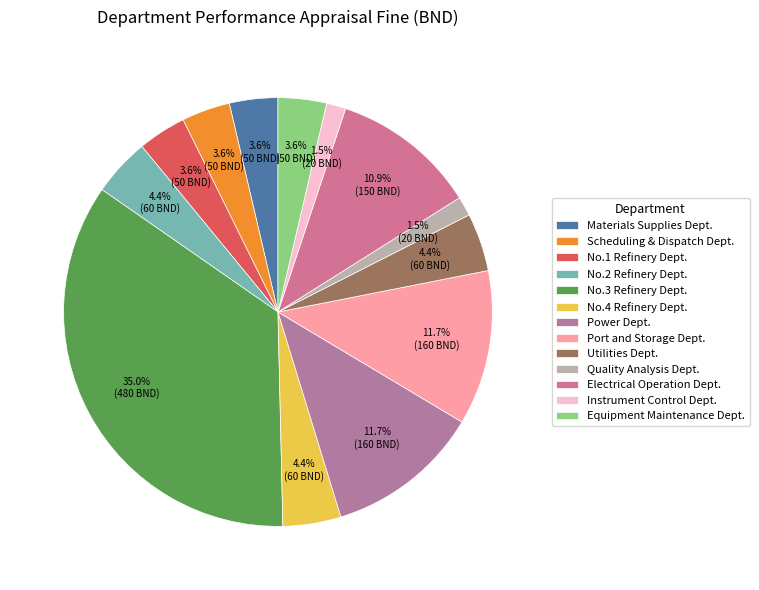

What percentage is NOT represented by Power Dept.?

88.3%